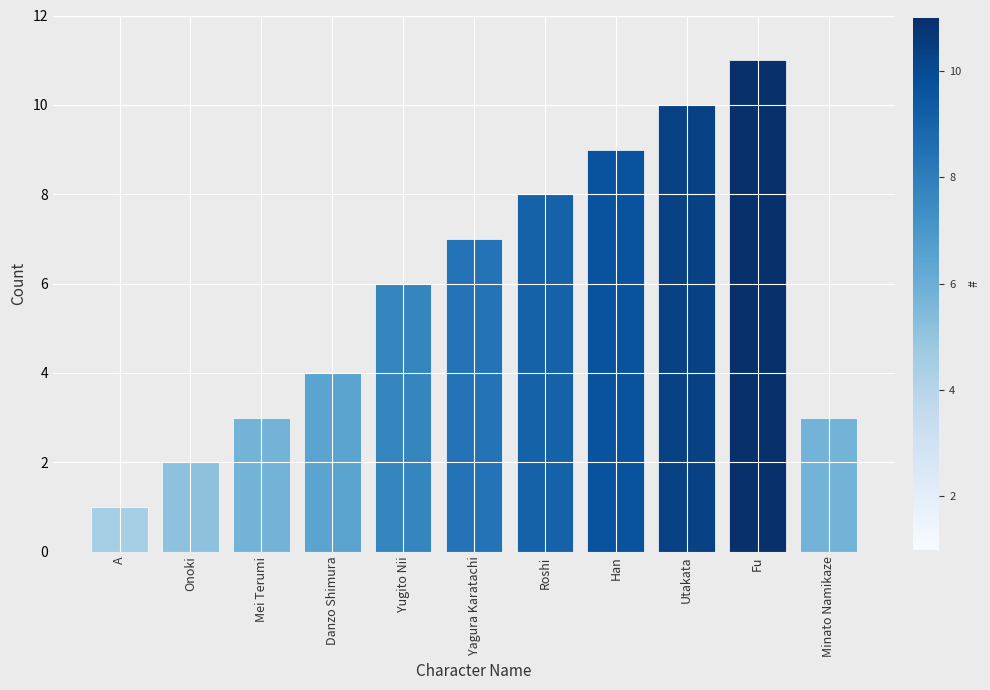

At which category does the chart reach its peak across all series?

Fu